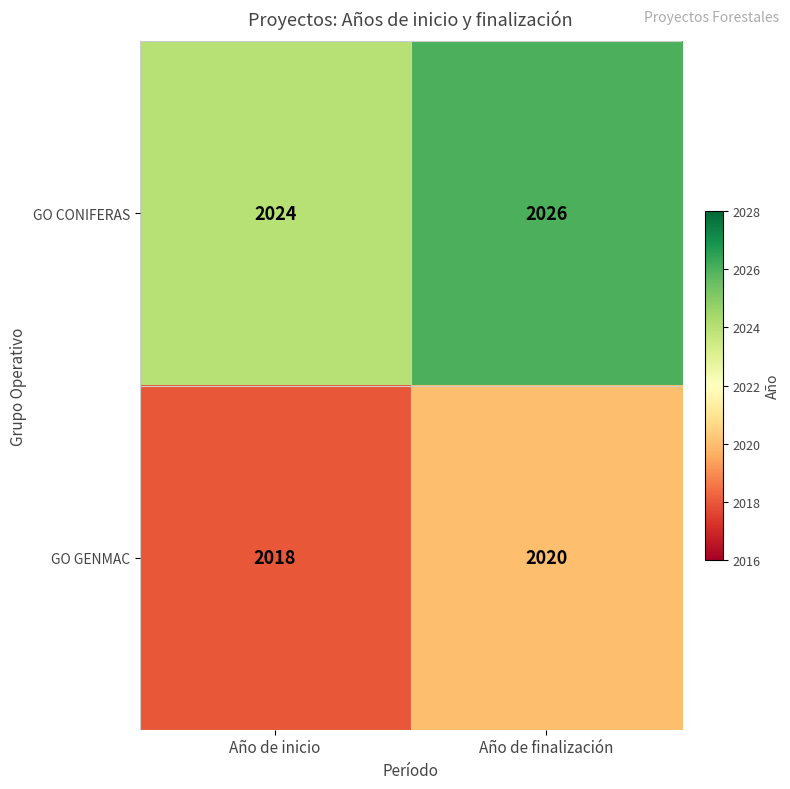

Where is GO GENMAC nearest to the value 2019?

Año de inicio